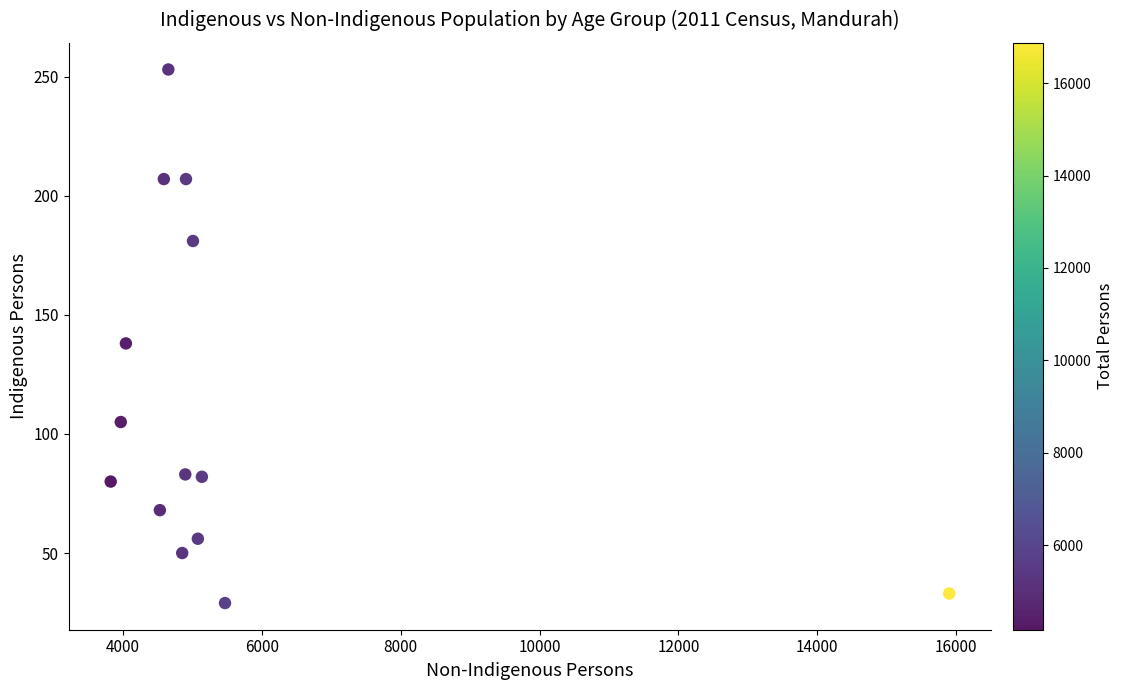

What is the range of X values (max minus min)?

12074